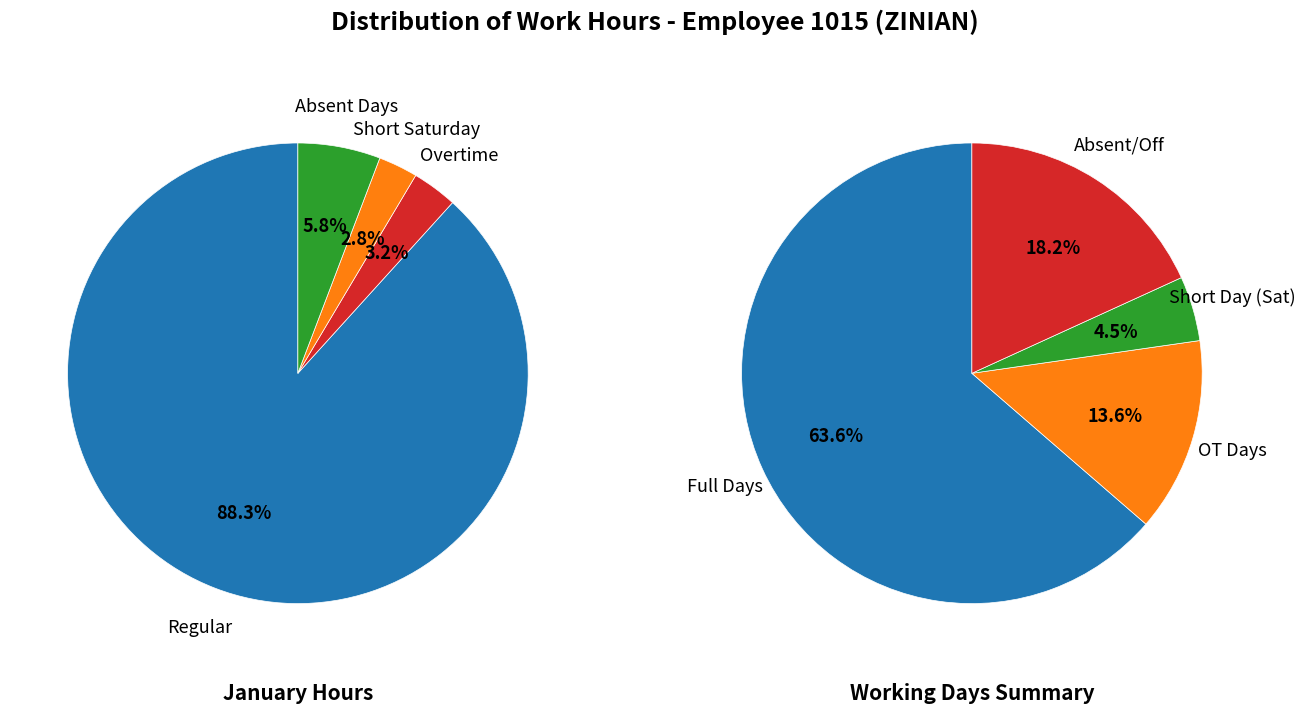

True or false: 6 accounts for 1% of the total.

False